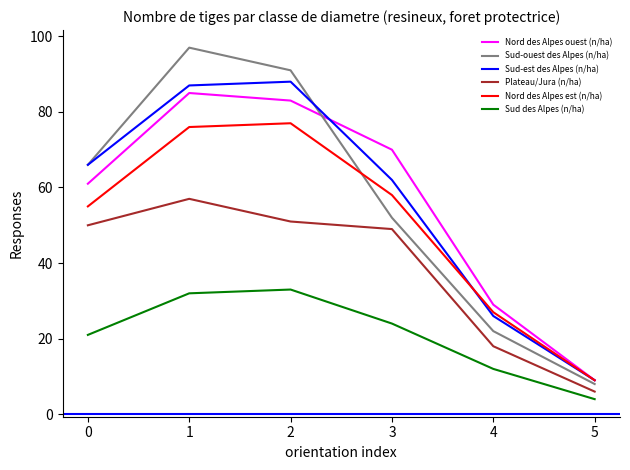

Rank the series by their maximum value, from lowest to highest.

Sud des Alpes (n/ha), Plateau/Jura (n/ha), Nord des Alpes est (n/ha), Nord des Alpes ouest (n/ha), Sud-est des Alpes (n/ha), Sud-ouest des Alpes (n/ha)